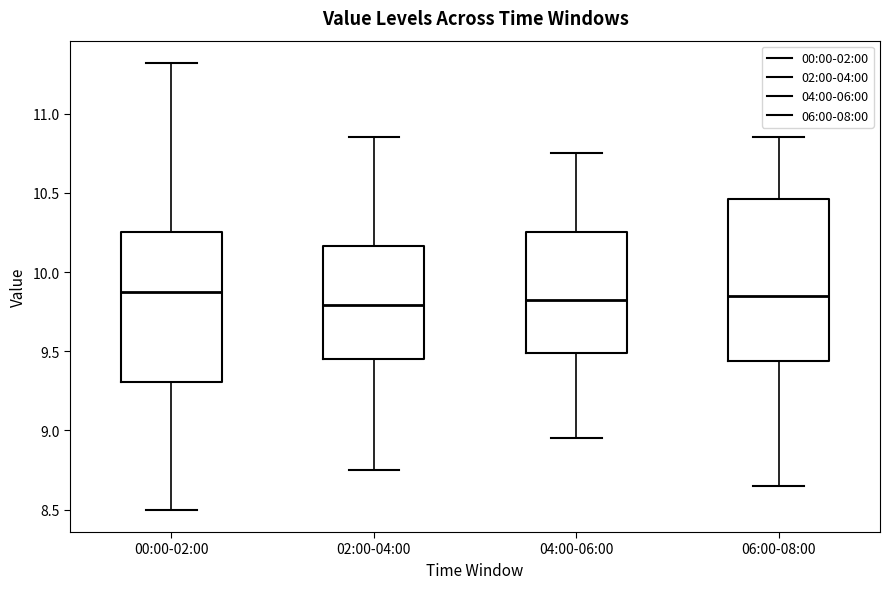

Reading left to right, read every box against the y-axis: the position of its median line, the range the box covers, and the ends of its whiskers. The values are not printed on the chart, so give them approximately, as read against the axis.

00:00-02:00: median 9.90, box 9.30 to 10.25, whiskers 8.50 to 11.30
02:00-04:00: median 9.80, box 9.45 to 10.15, whiskers 8.75 to 10.85
04:00-06:00: median 9.85, box 9.50 to 10.25, whiskers 8.95 to 10.75
06:00-08:00: median 9.85, box 9.45 to 10.45, whiskers 8.65 to 10.85